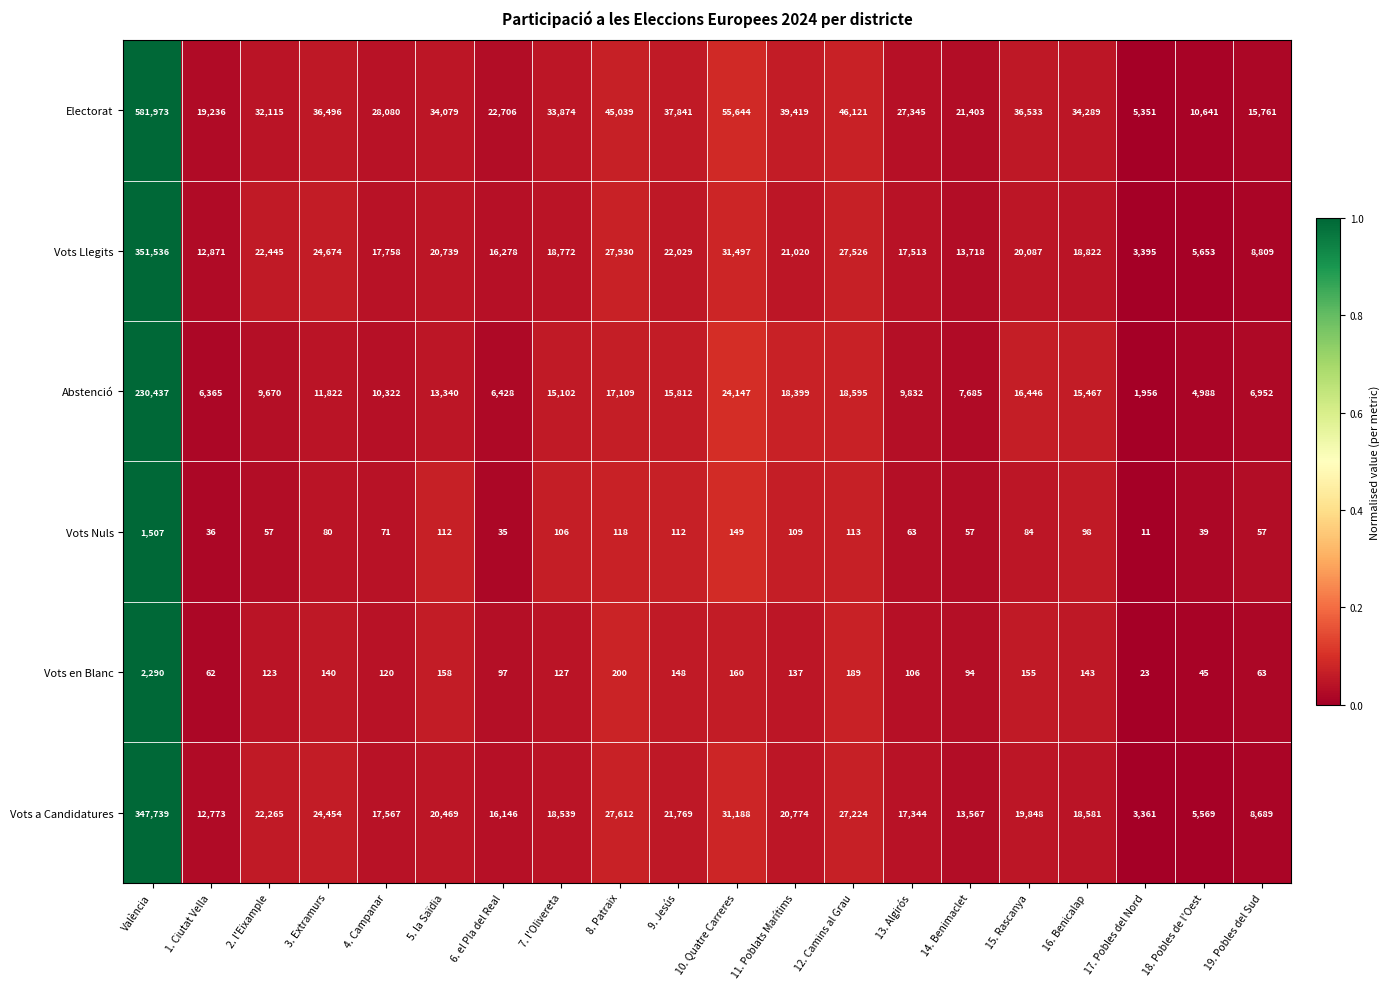

Rank the series by their maximum value, from lowest to highest.

Vots Nuls, Vots en Blanc, Abstenció, Vots a Candidatures, Vots Llegits, Electorat